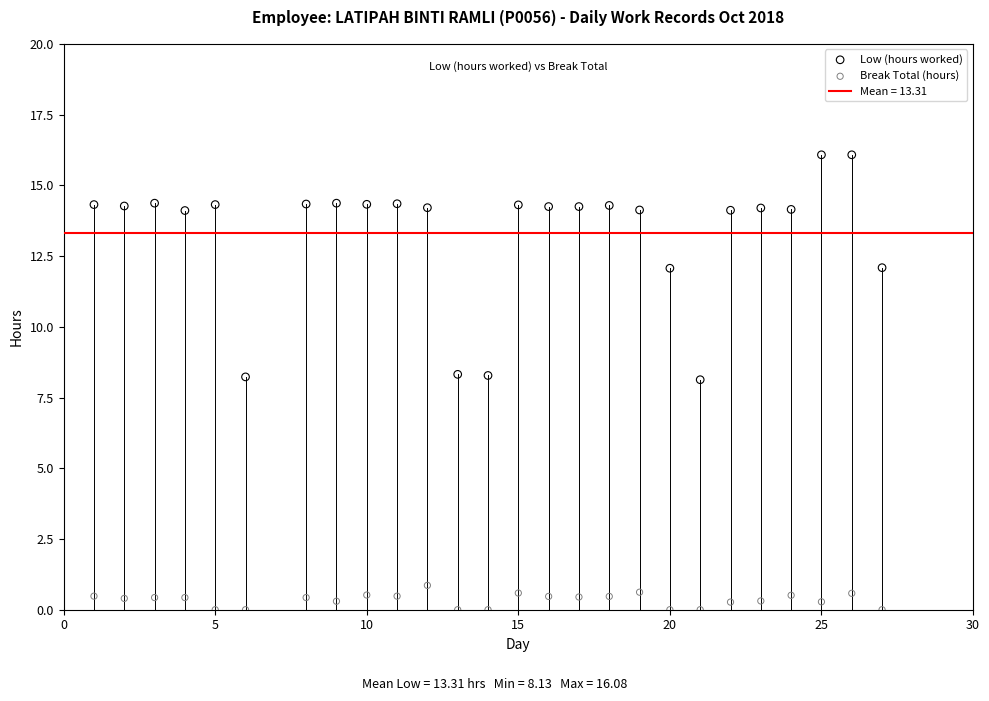

Which series contains the lowest Y value?

Break Total (hours)